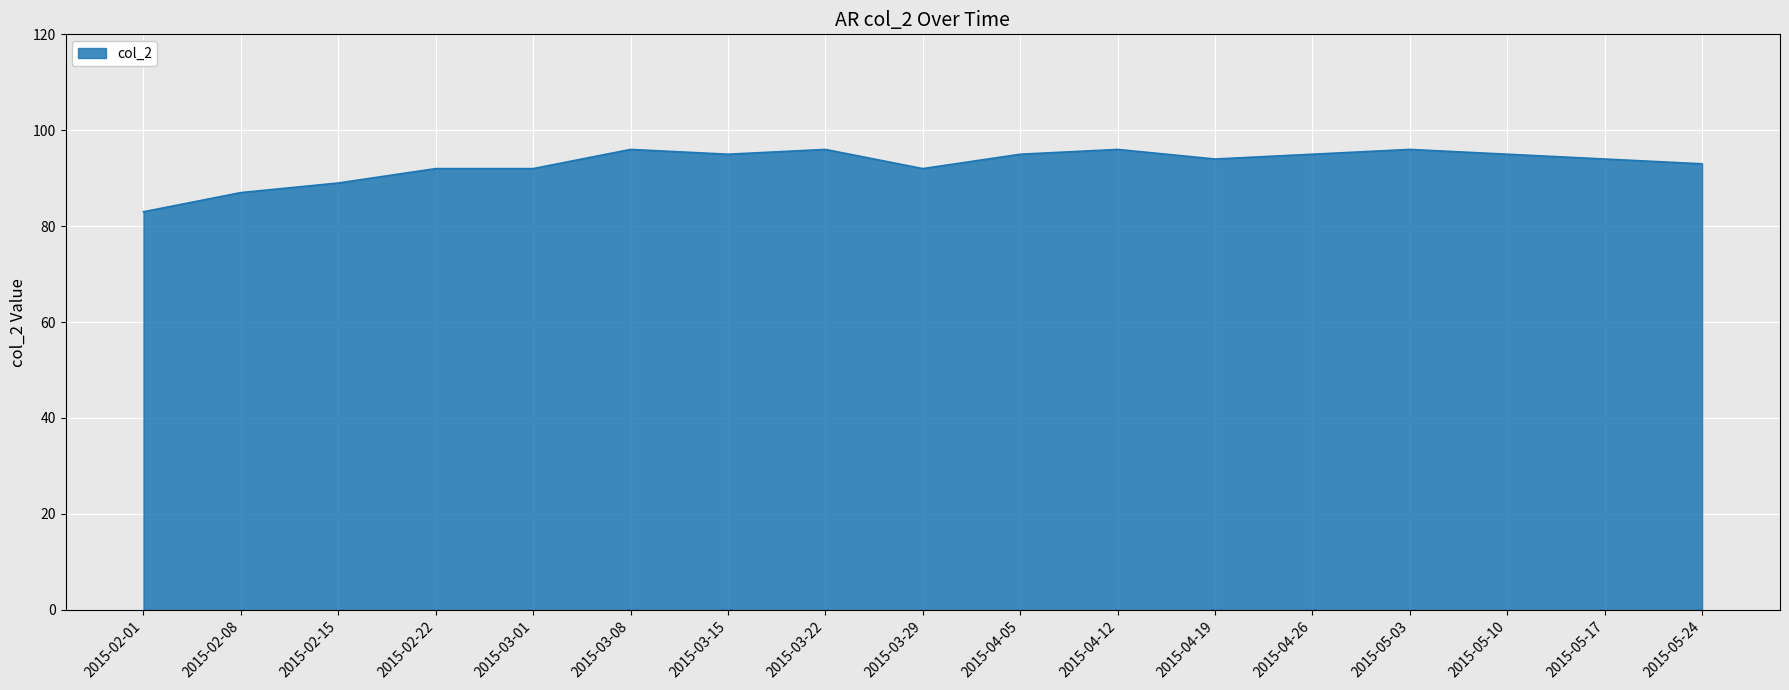

Where does the data first go above 94?

2015-03-08